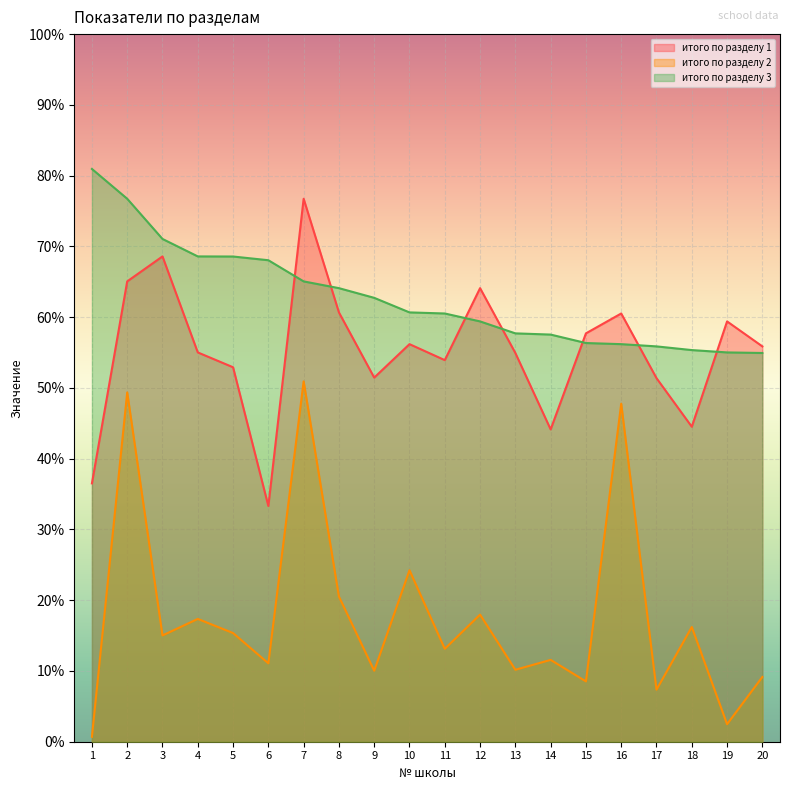

Between 8 and 12, which series saw the biggest shift?

итого по разделу 3